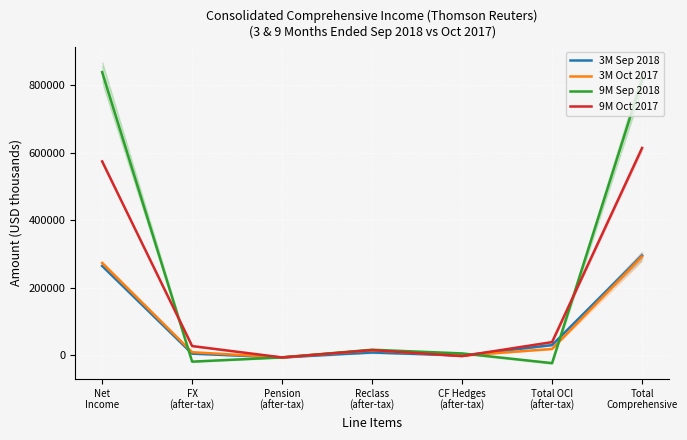

What is the difference between the highest and lowest values at Reclass
(after-tax)?

8059